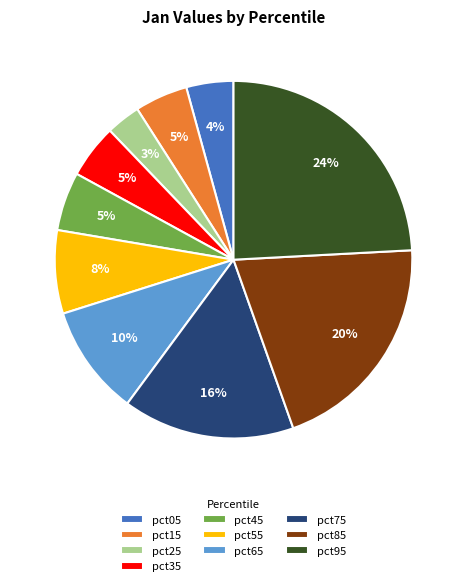

Between pct95 and pct65, which is larger?

pct95